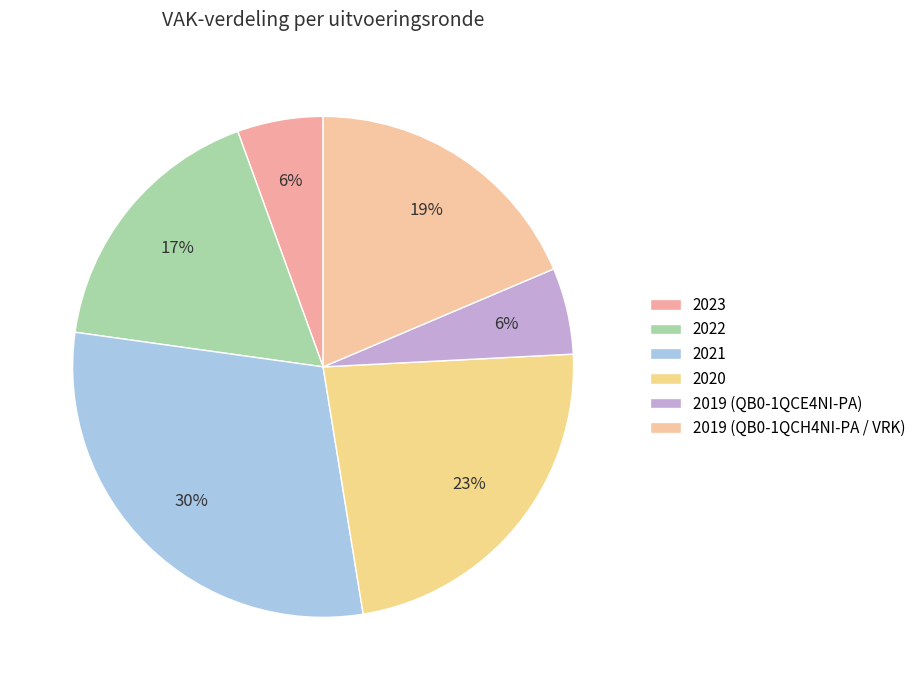

Does any single category account for the majority?

No